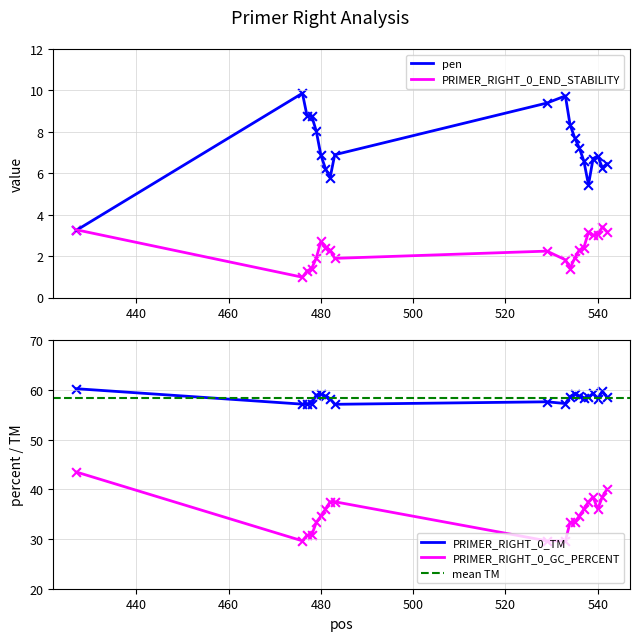

What is the total value across all series at 540?

104.0